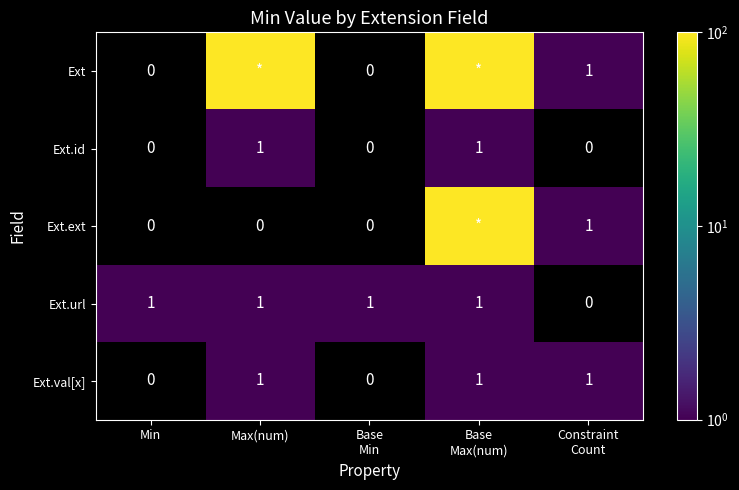

At which category is the sum across all series the highest?

Base
Max(num)